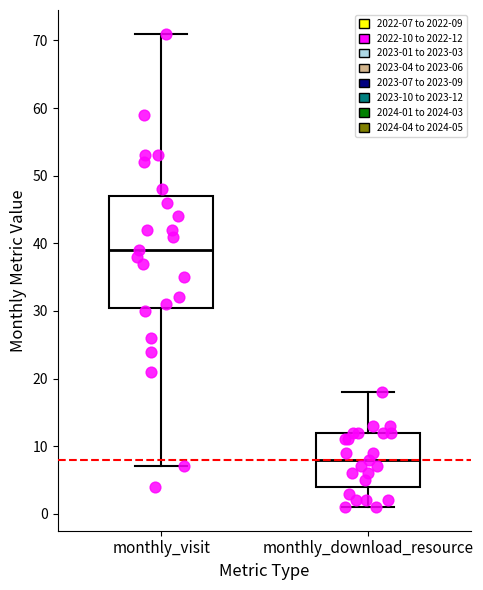

Reading left to right, read every box against the y-axis: the position of its median line, the range the box covers, and the ends of its whiskers. The values are not printed on the chart, so give them approximately, as read against the axis.

monthly_visit: median 39, box 31 to 47, whiskers 7 to 71
monthly_download_resource: median 8, box 4 to 12, whiskers 1 to 18